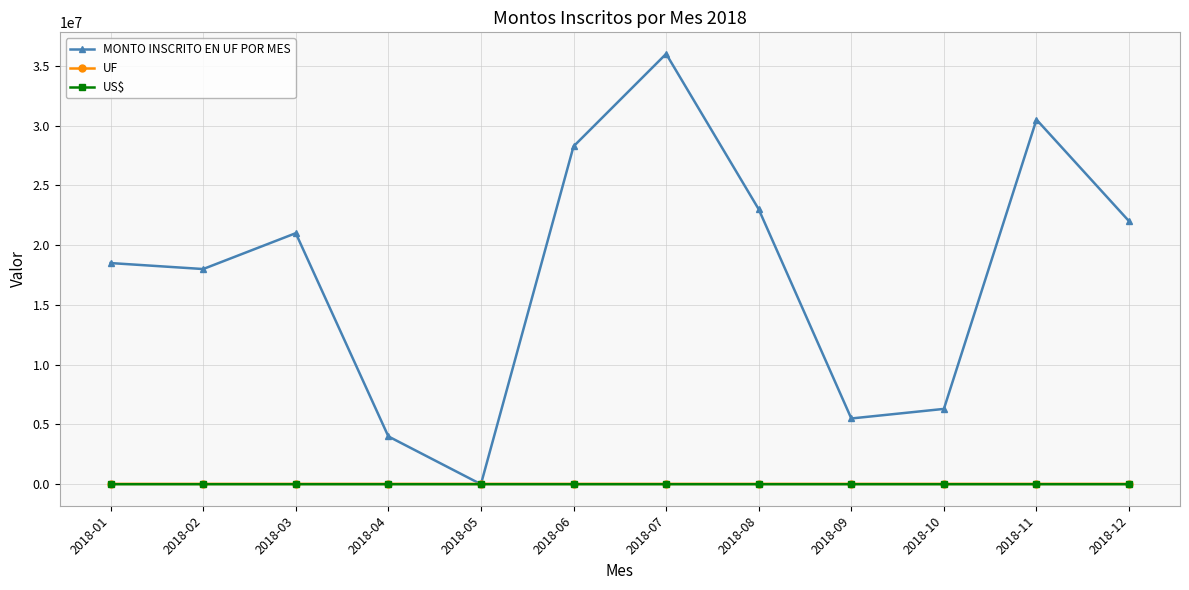

At which label does MONTO INSCRITO EN UF POR MES reach its minimum?

2018-05